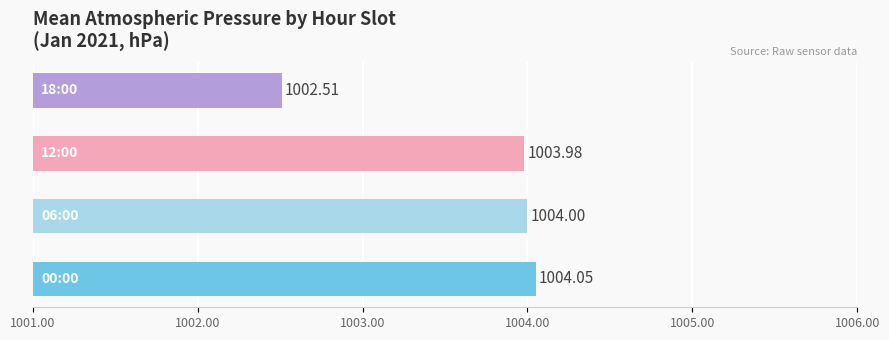

What is the difference between the second highest and minimum values?

1.5